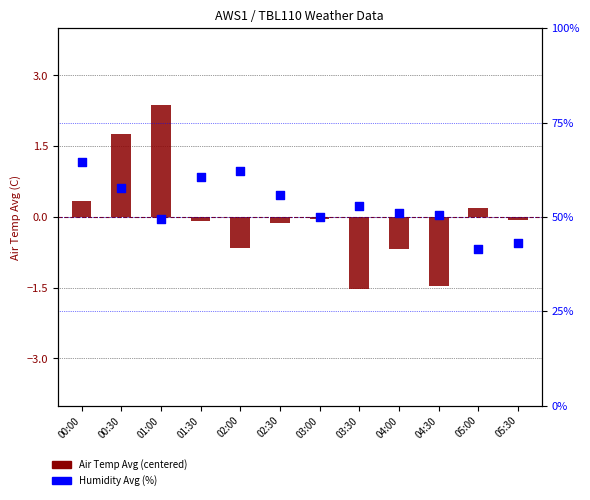

At how many categories does at least one series exceed 55?

5